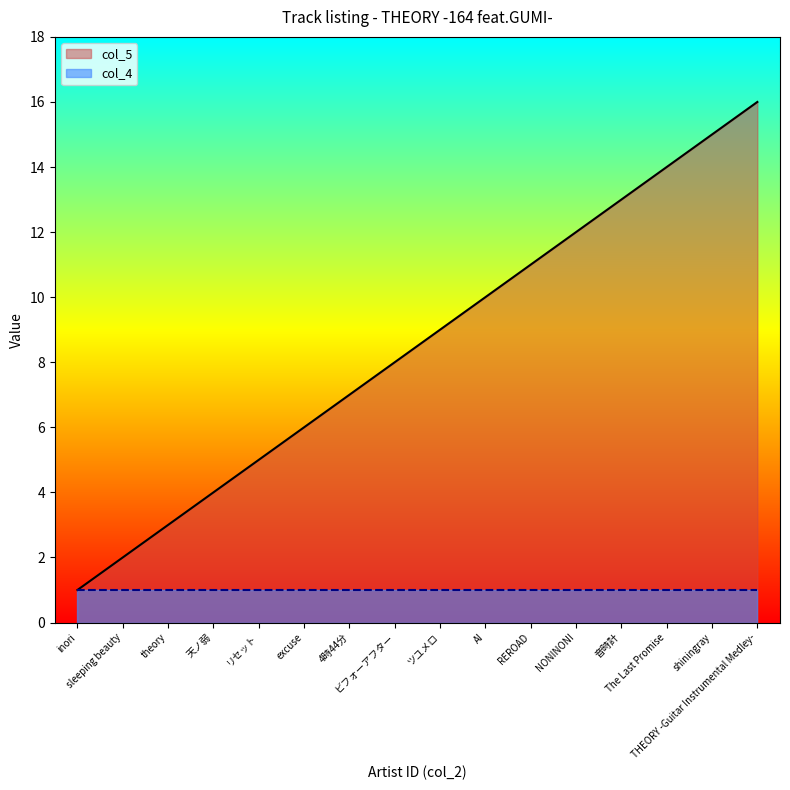

What is the sum of all values?

136